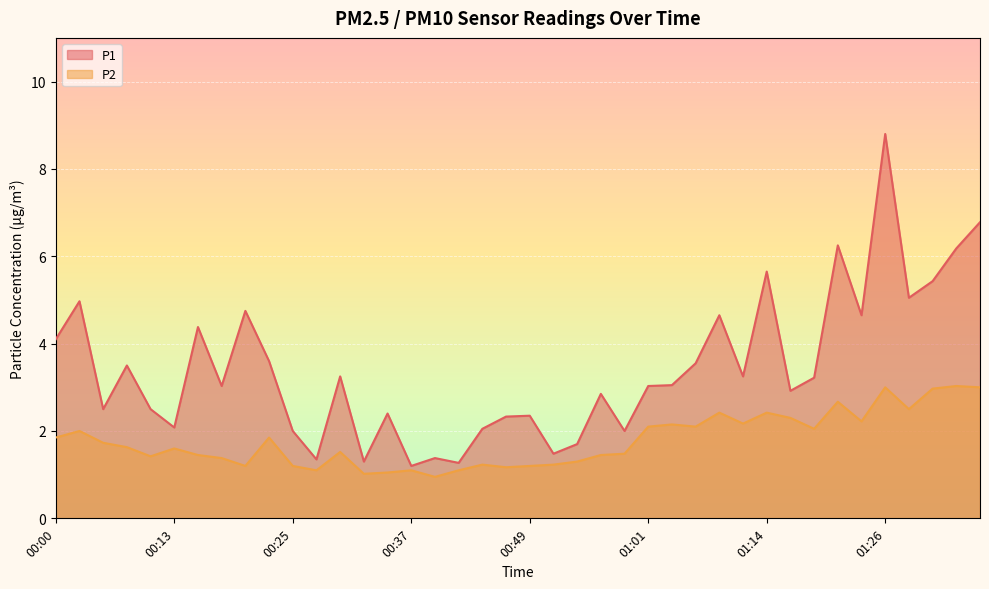

What is the minimum value for P2?

0.9